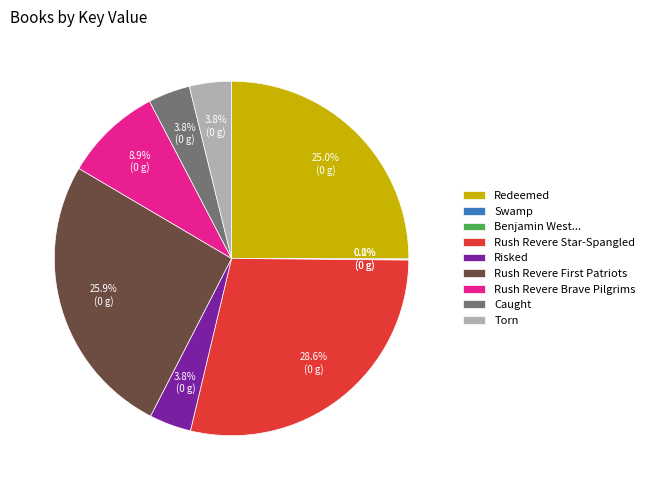

Does Risked account for over 50% of the chart?

No